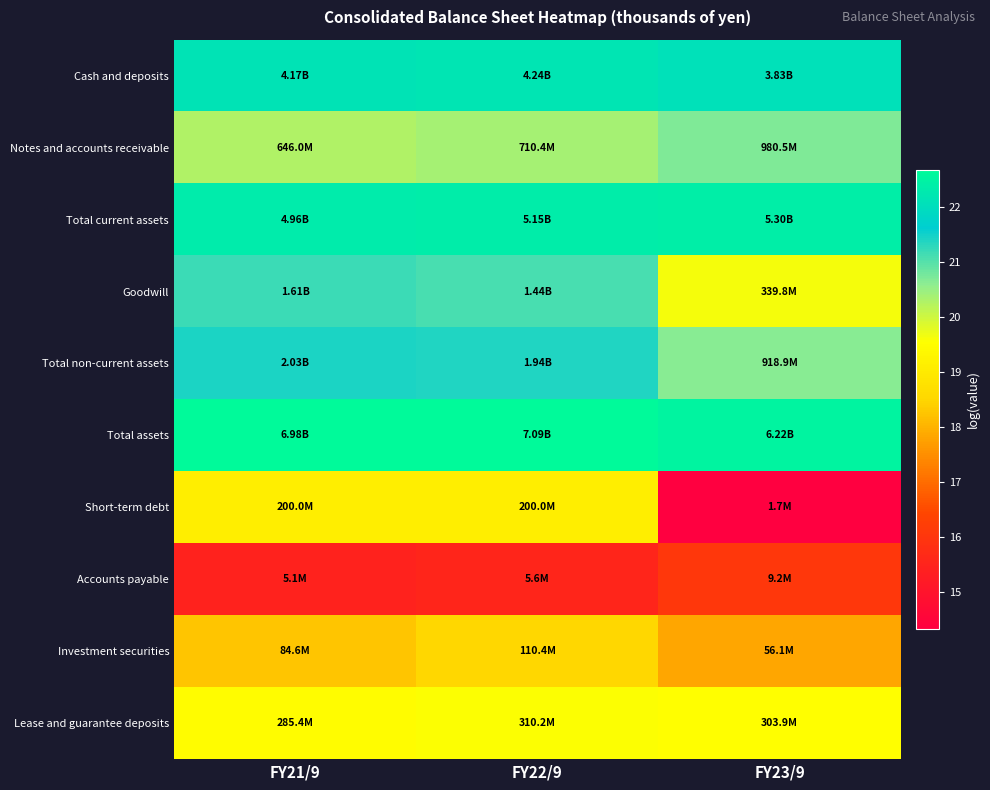

Between FY22/9 and FY23/9, which series saw the biggest shift?

Short-term debt